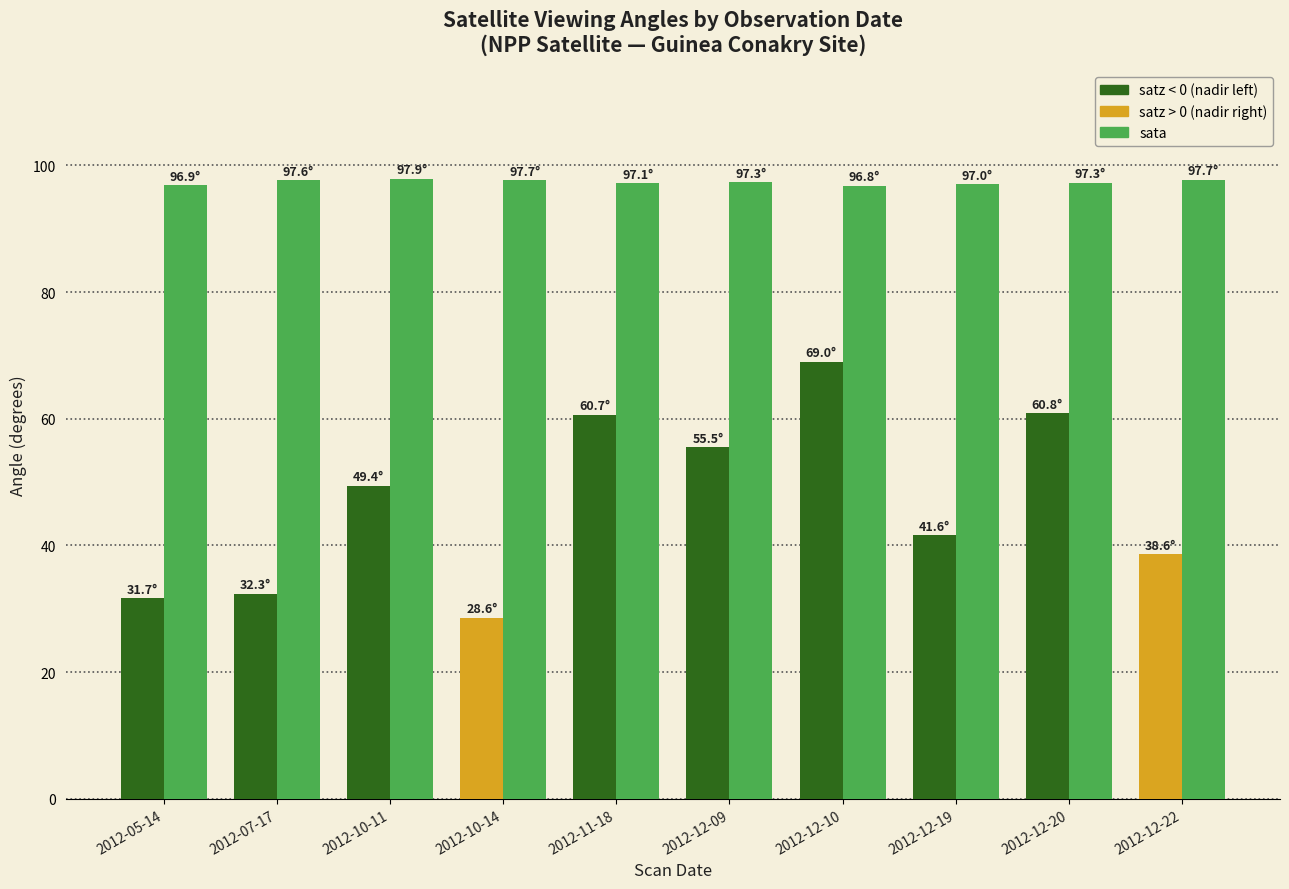

At which category is the sum across all series the highest?

2012-12-10